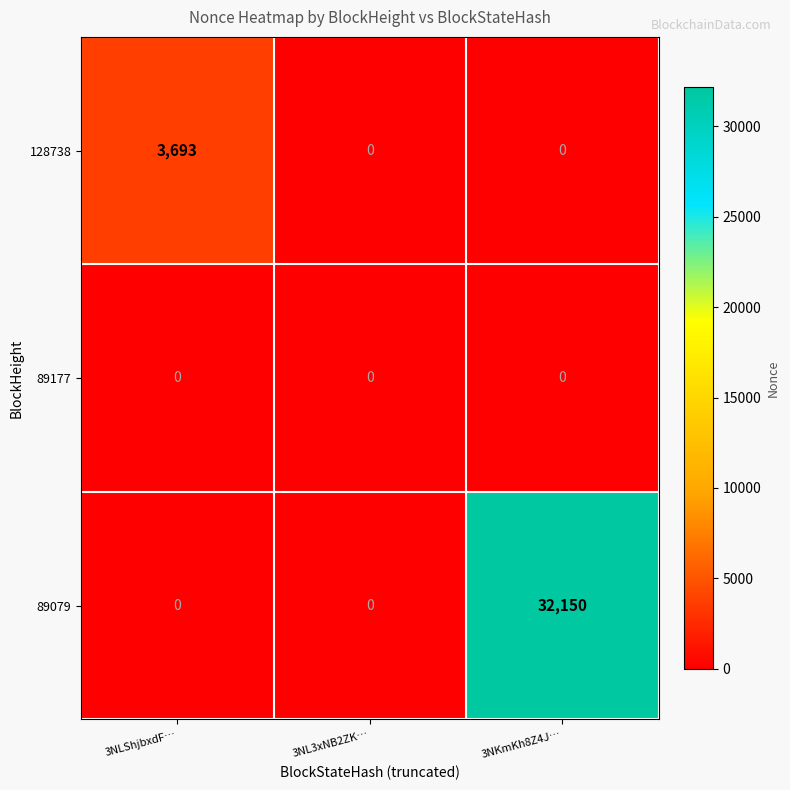

Reading right to left, transcribe all the data shown in this chart.

128738: 0	0	3693
89177: 0	0	0
89079: 32150	0	0